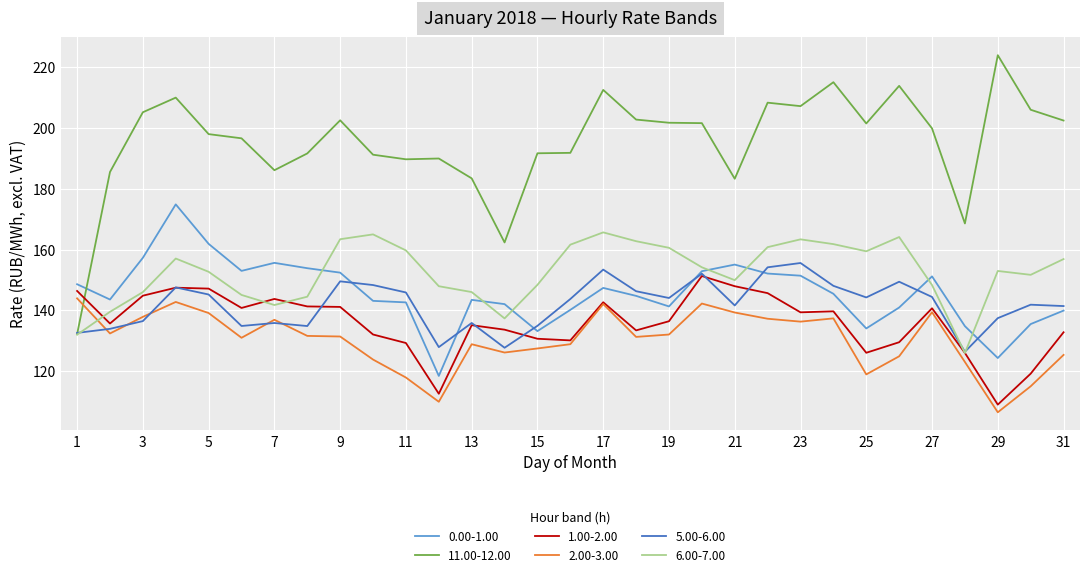

How many times do 5.00-6.00 and 2.00-3.00 cross each other?

5